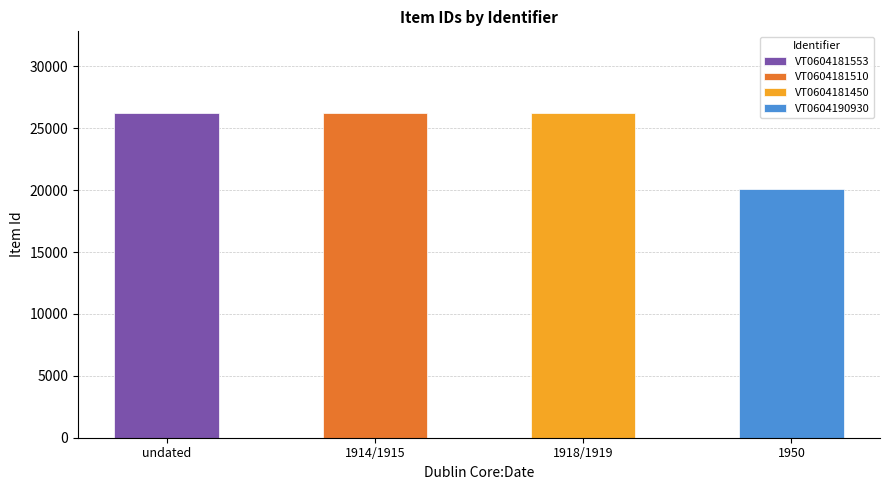

Reading left to right, what are all the values shown in this chart?

VT0604181553=26264	VT0604181510=26258	VT0604181450=26256	VT0604190930=20081